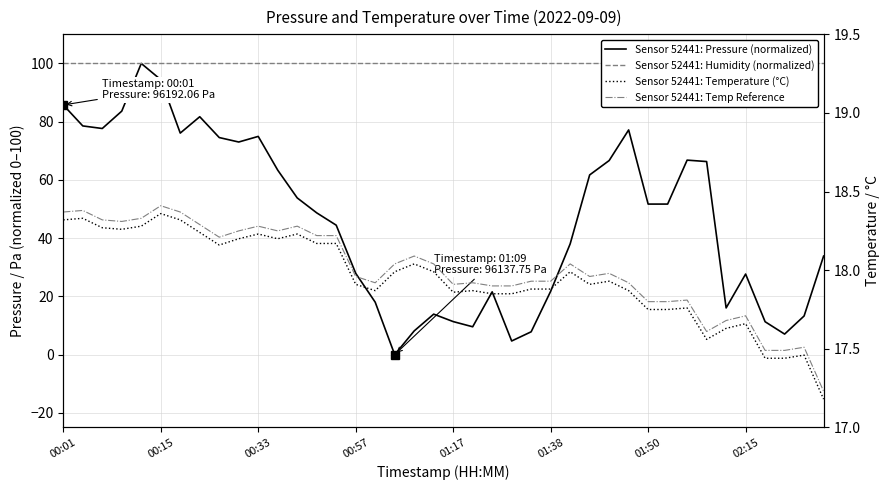

What is the total value across all series at 9?

209.5